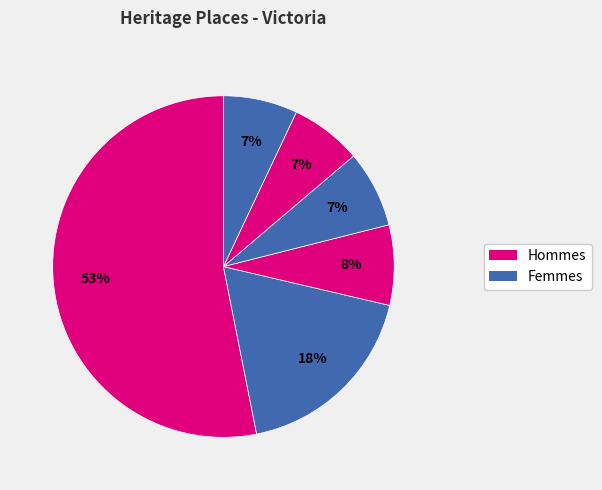

How many slices are in this pie chart?

6